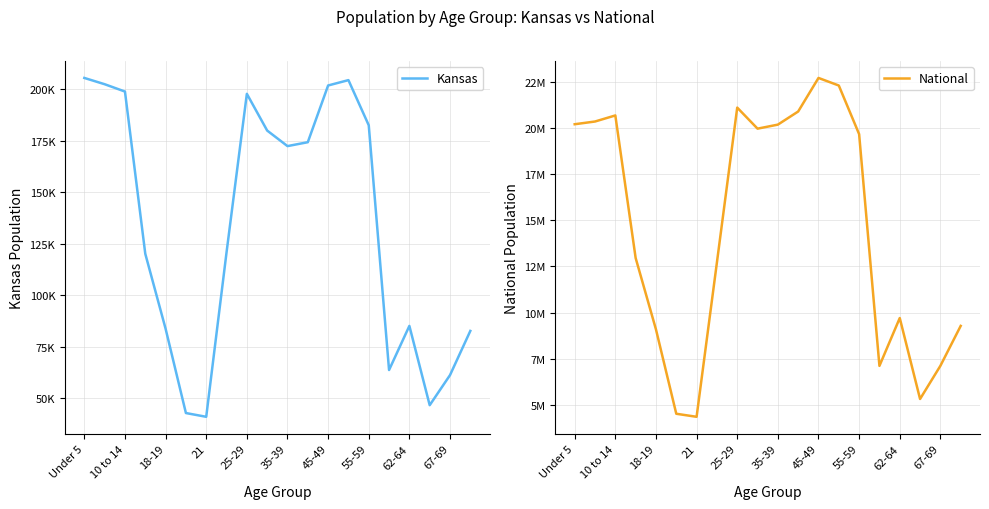

True or false: Kansas has a value of 174285 at 11.

True